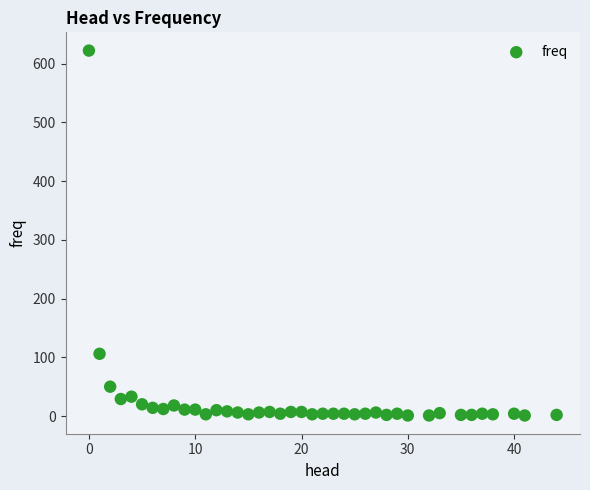

What is the range of Y values (max minus min)?

621